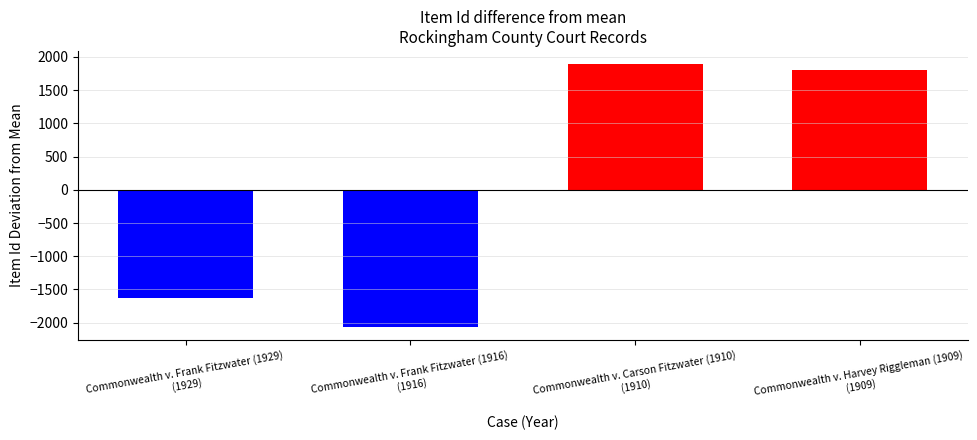

Rank the categories by value from lowest to highest.

Commonwealth v. Frank Fitzwater (1916), Commonwealth v. Frank Fitzwater (1929), Commonwealth v. Harvey Riggleman (1909), Commonwealth v. Carson Fitzwater (1910)